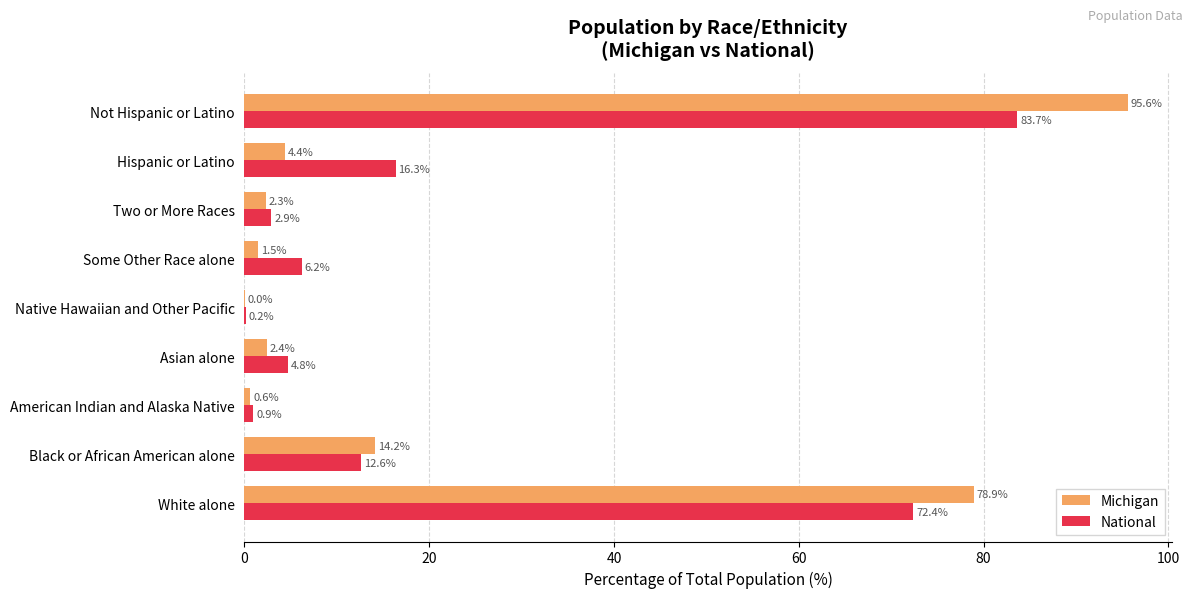

Is it true that National equals 2.9 at Two or More Races?

True